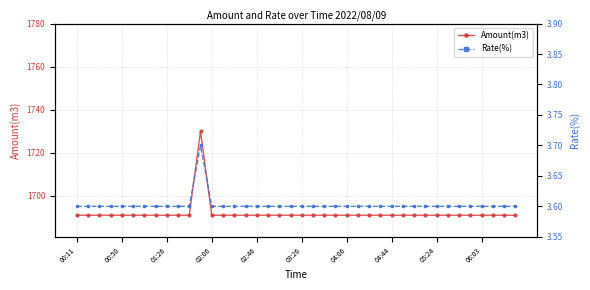

What are all the series names shown in the legend?

Amount(m3), Rate(%)